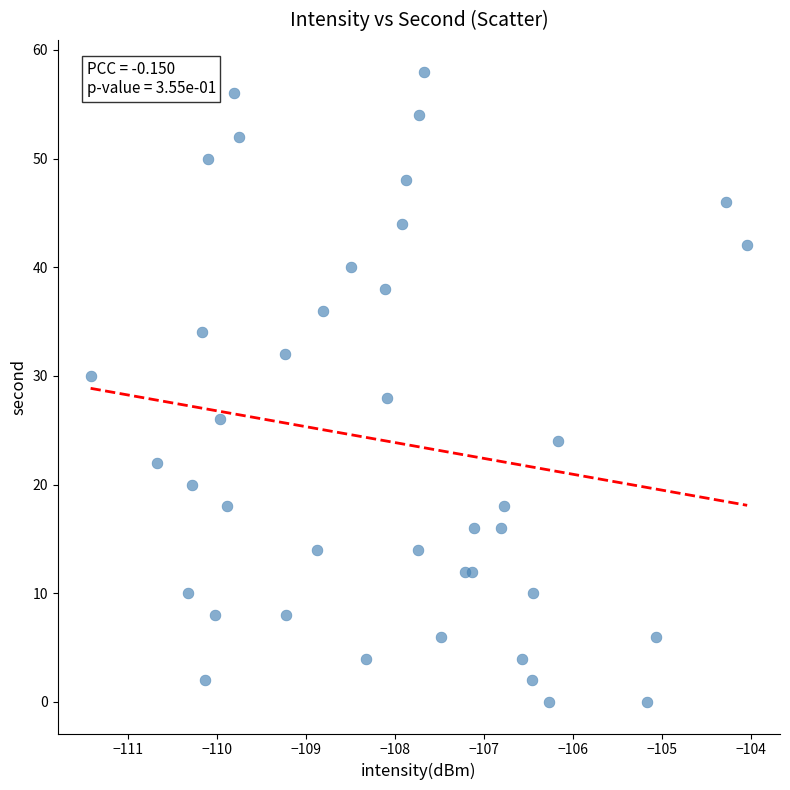

What is the range of Y values (max minus min)?

58